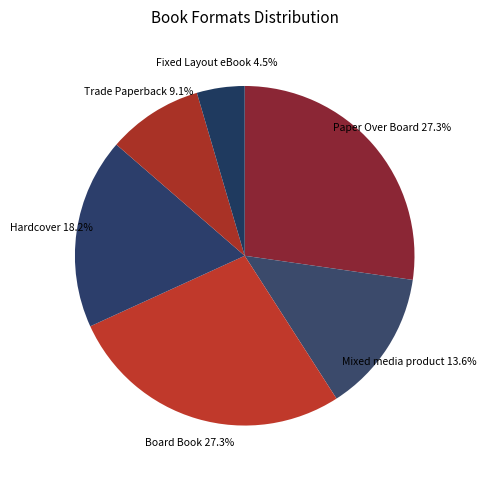

Is the sum of Trade Paperback and Mixed media product greater than half?

No